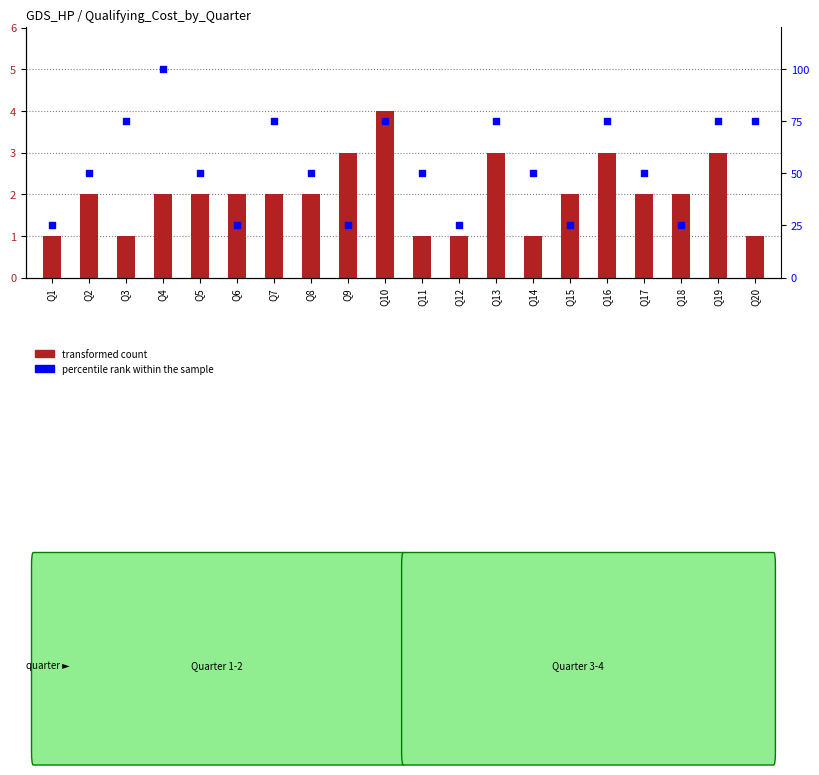

At which category is the sum across all series the highest?

Q4